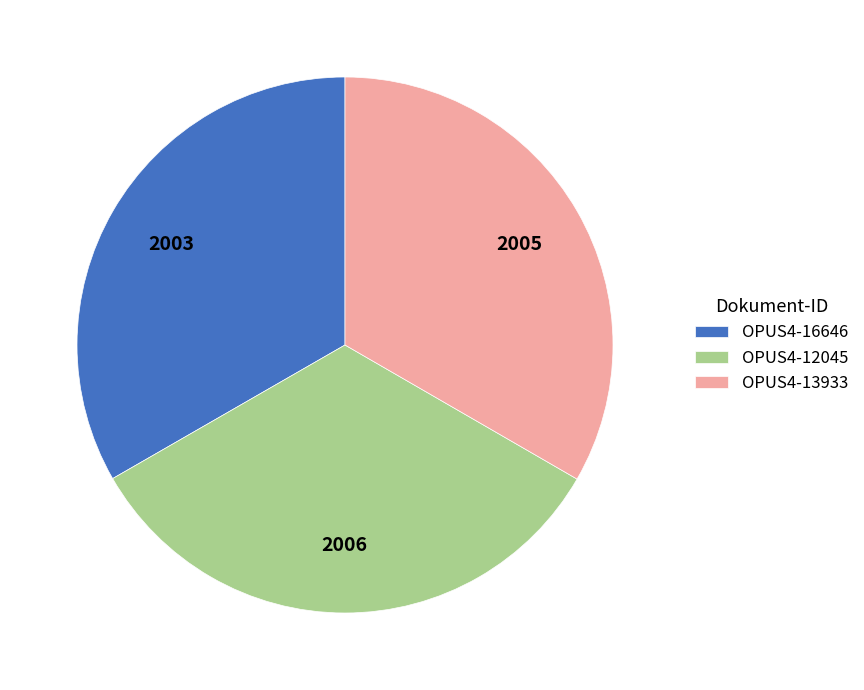

Does OPUS4-16646 represent more than half of the total?

No